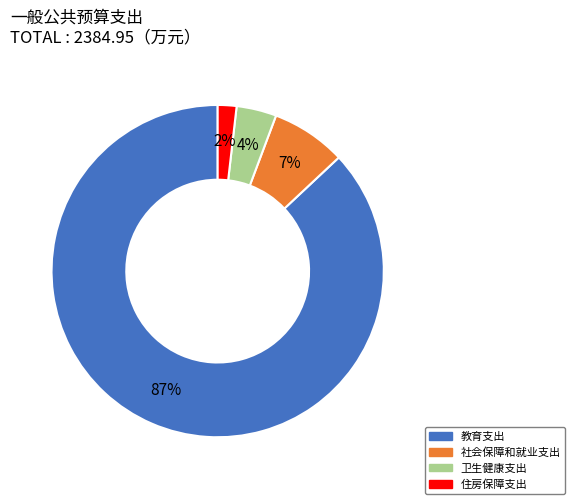

How many segments does this pie chart have?

4